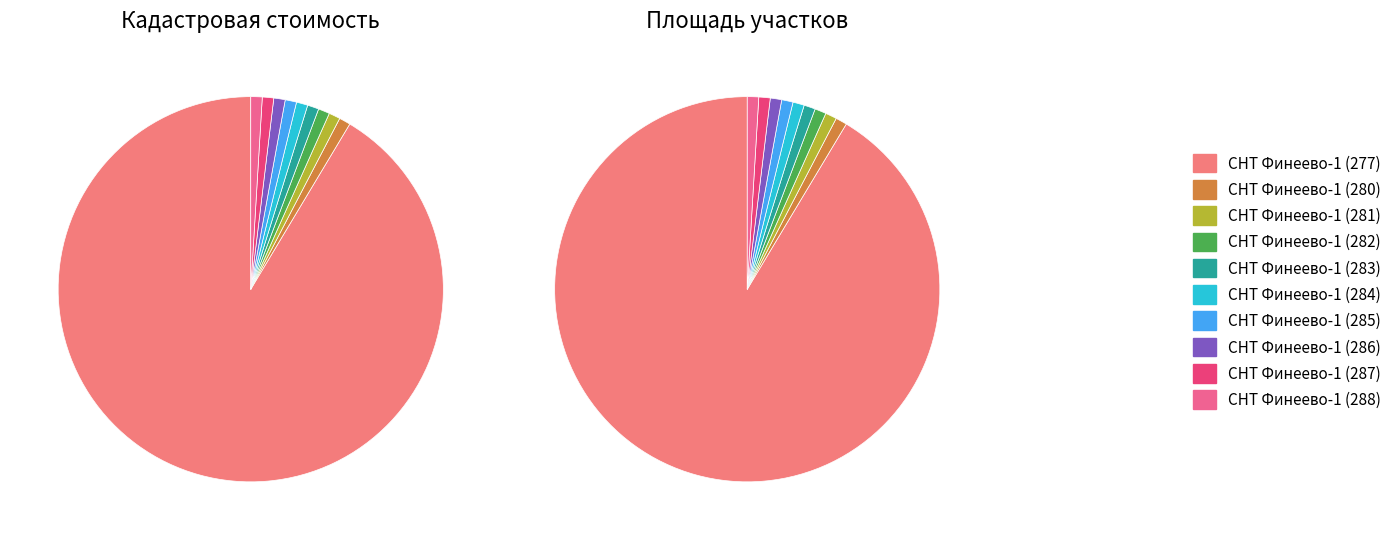

Is it true that СНТ Финеево-1 (286) is 1% of the pie?

True